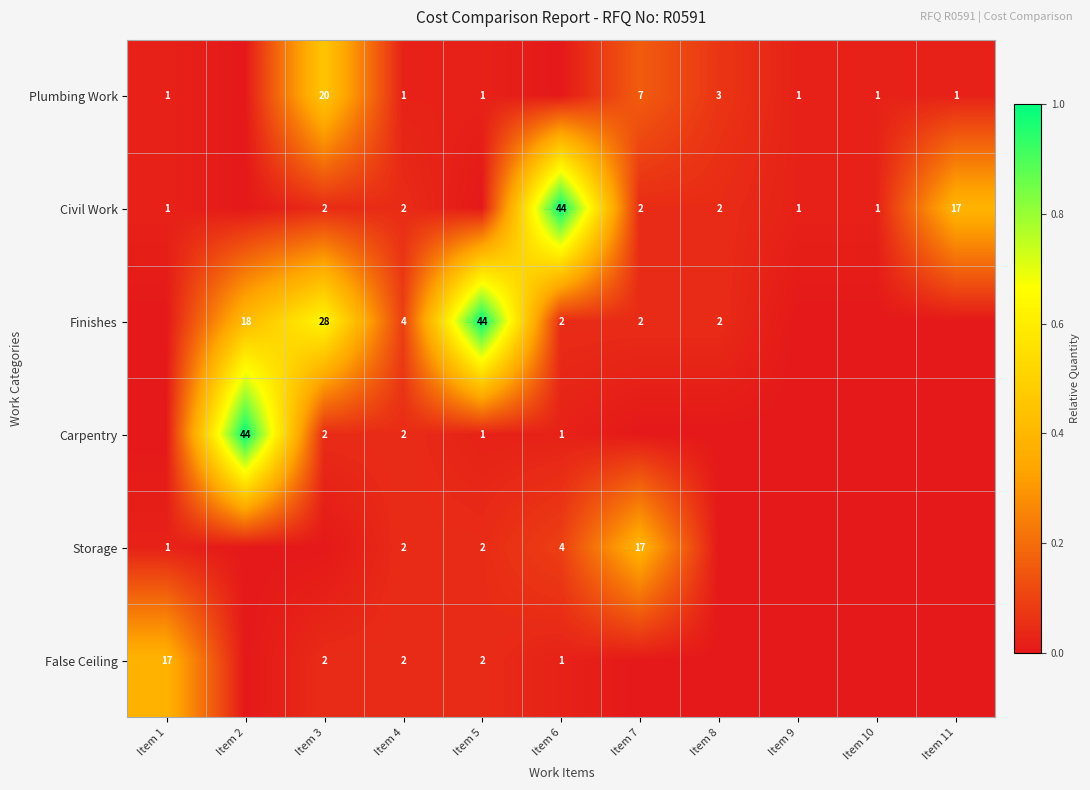

True or false: Storage has a value of 1 at Item 1.

True